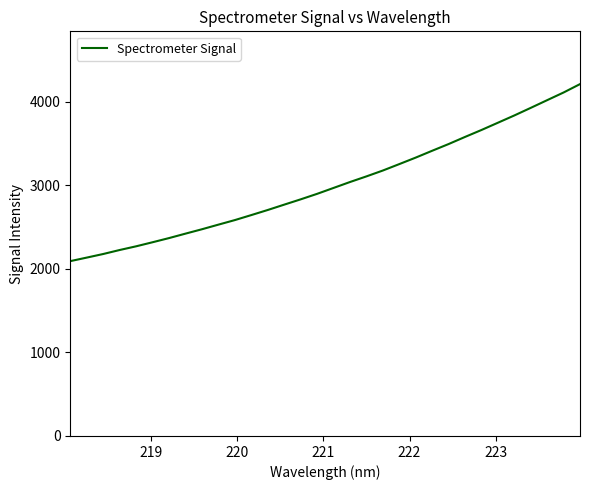

What is the minimum value shown in the chart?

2093.1